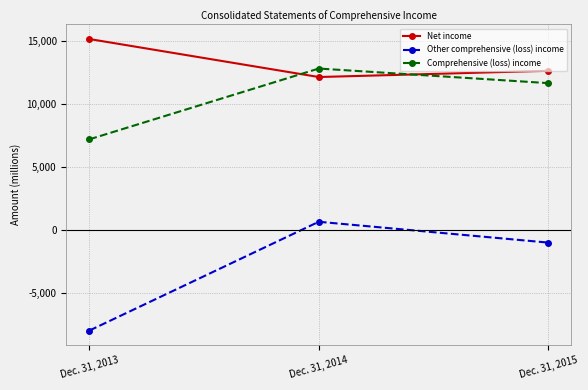

What is the minimum value for Comprehensive (loss) income?

7196